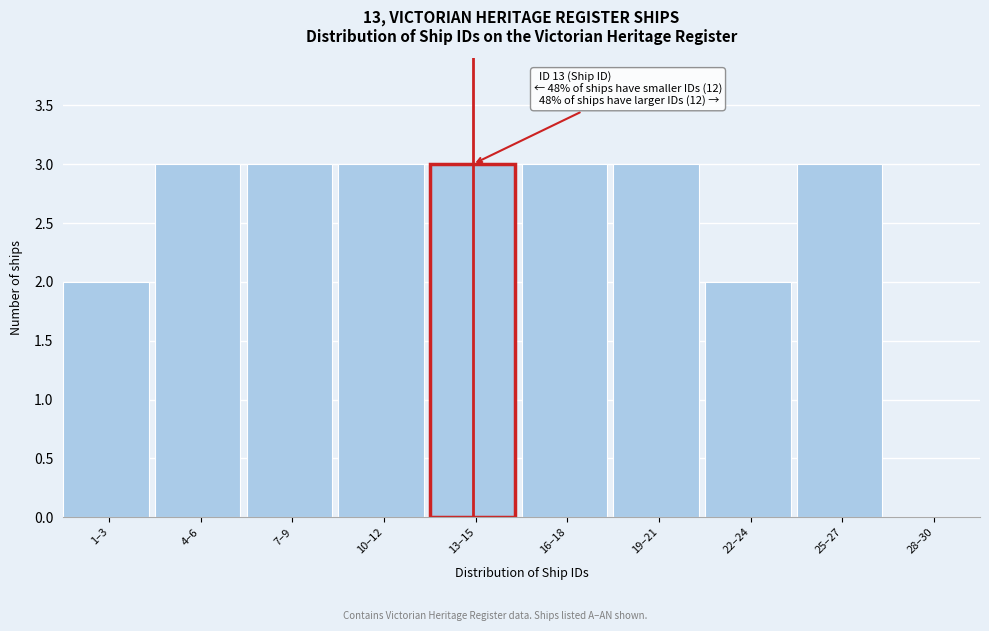

Reading left to right, list all the values displayed in this chart.

1–3=2	4–6=3	7–9=3	10–12=3	13–15=3	16–18=3	19–21=3	22–24=2	25–27=3	28–30=0